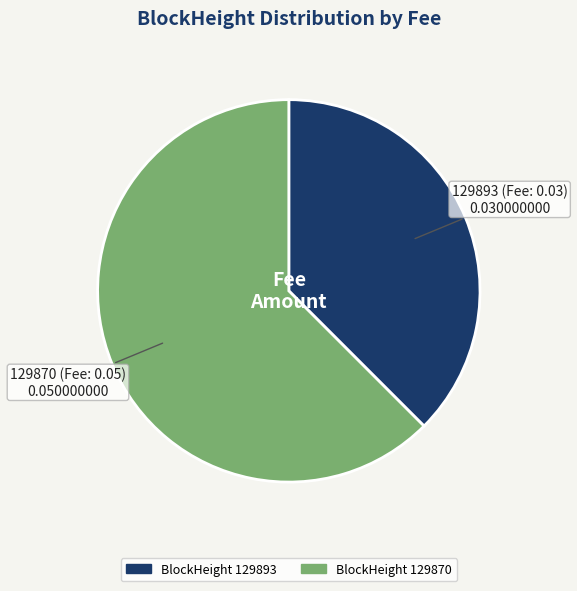

Is there any slice that represents more than half of the pie?

Yes